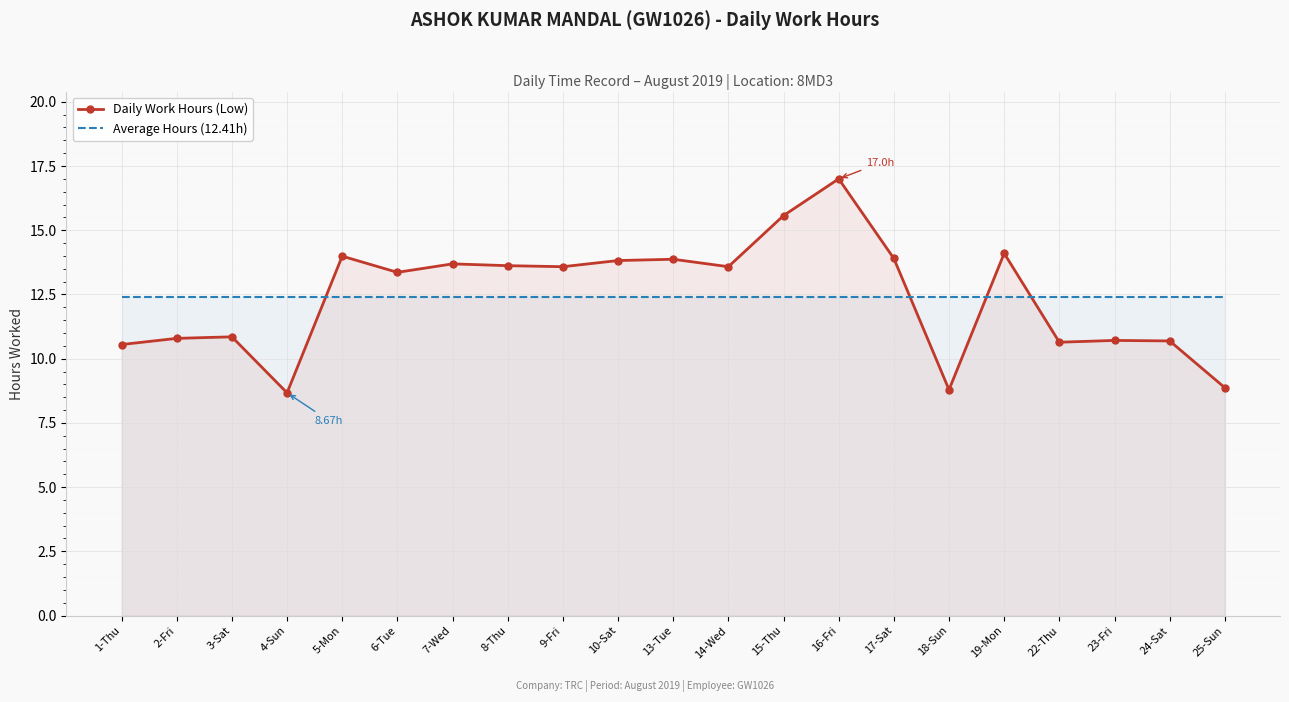

Where do Average Hours (12.41h) and Daily Work Hours (Low) first cross each other?

4-Sun and 5-Mon